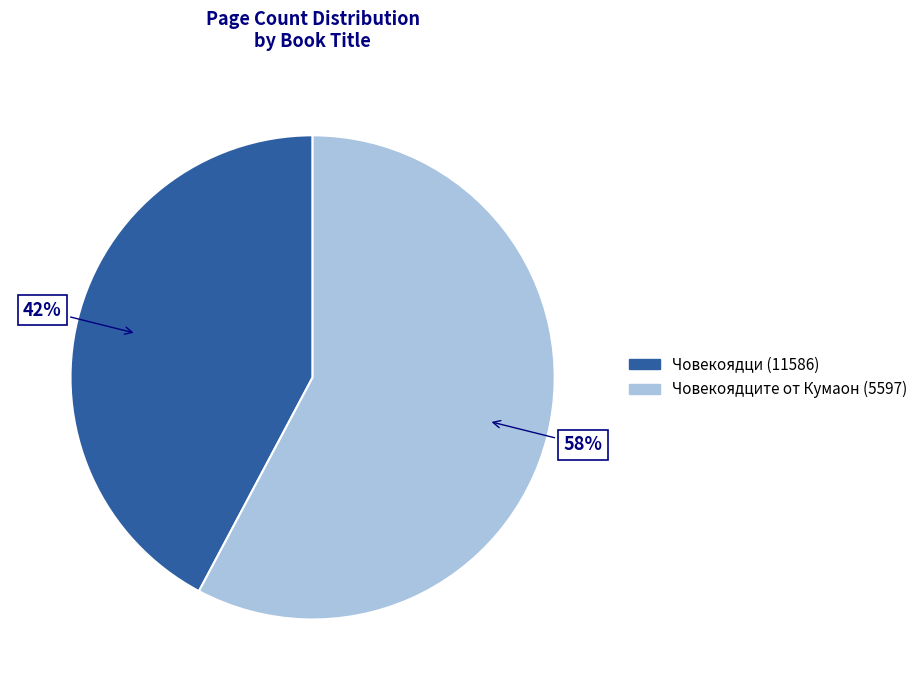

What percentage is the Човекоядците от Кумаон (5597) slice, to the nearest percent?

58%